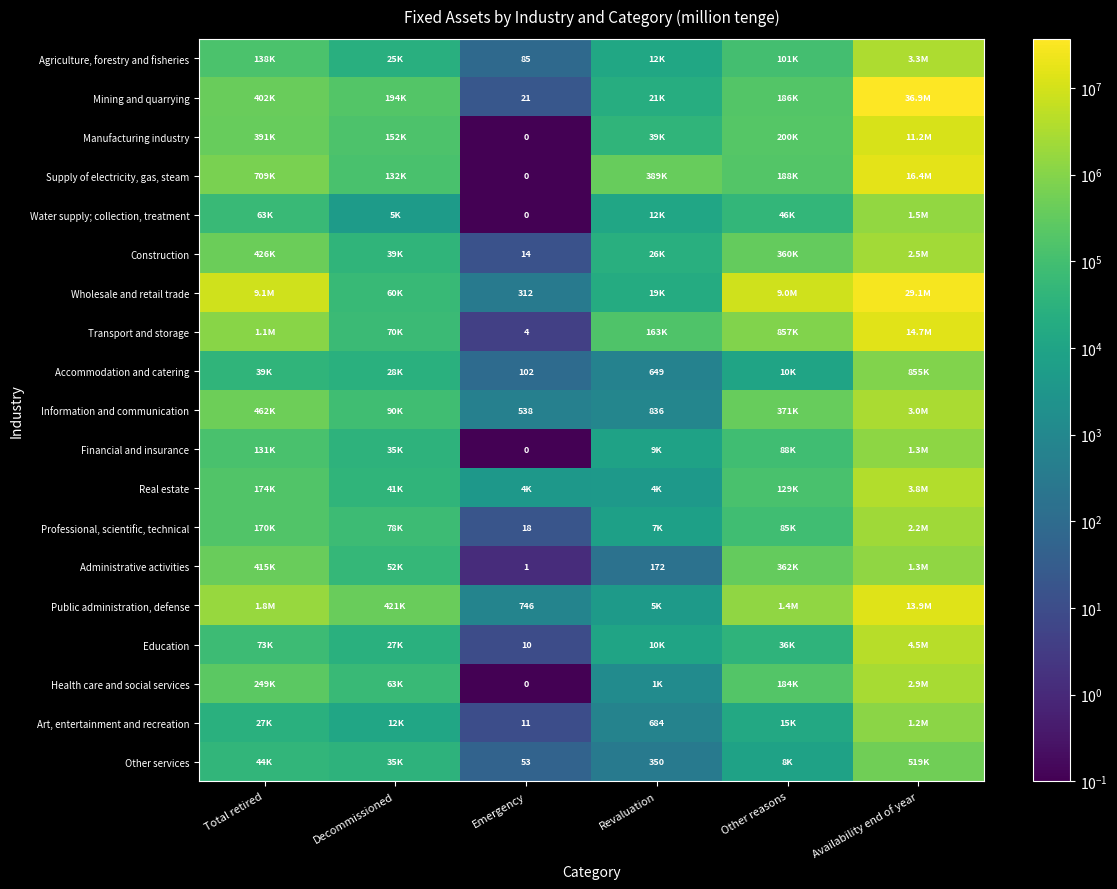

Where does the Education series first go above 36046?

Total retired